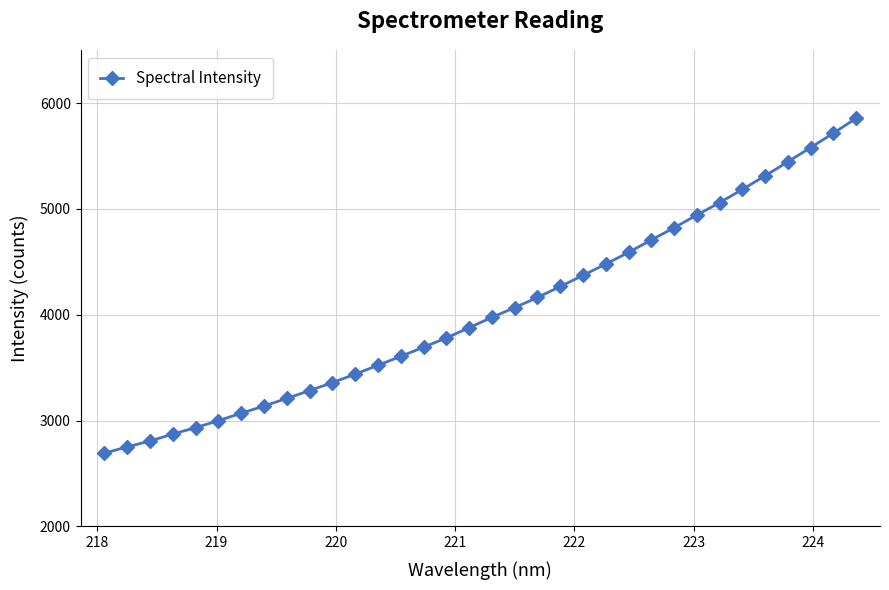

What is the greatest value displayed?

5857.6